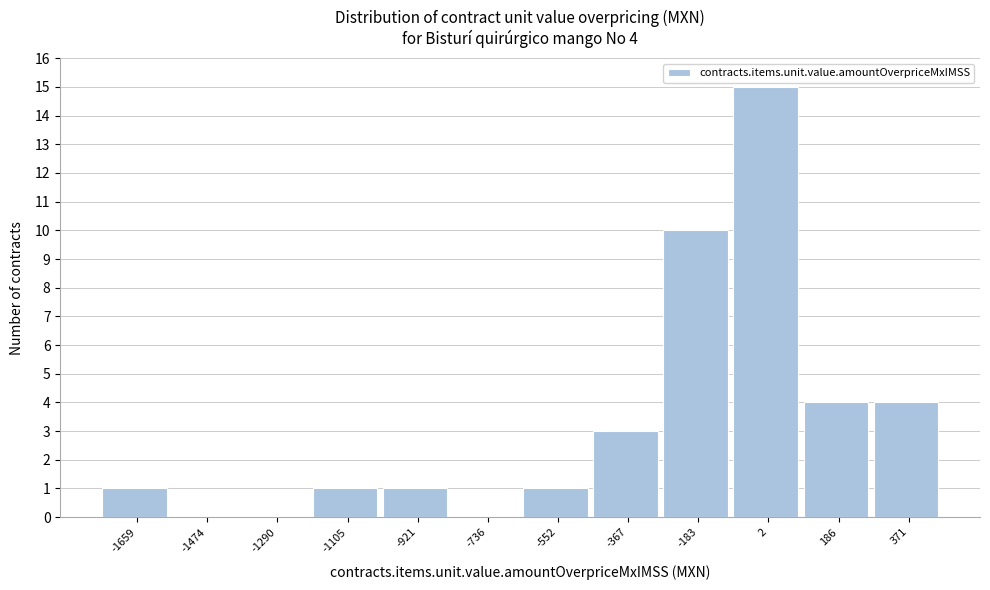

Over which range of the x-axis is the bar tallest?

-100 to 100